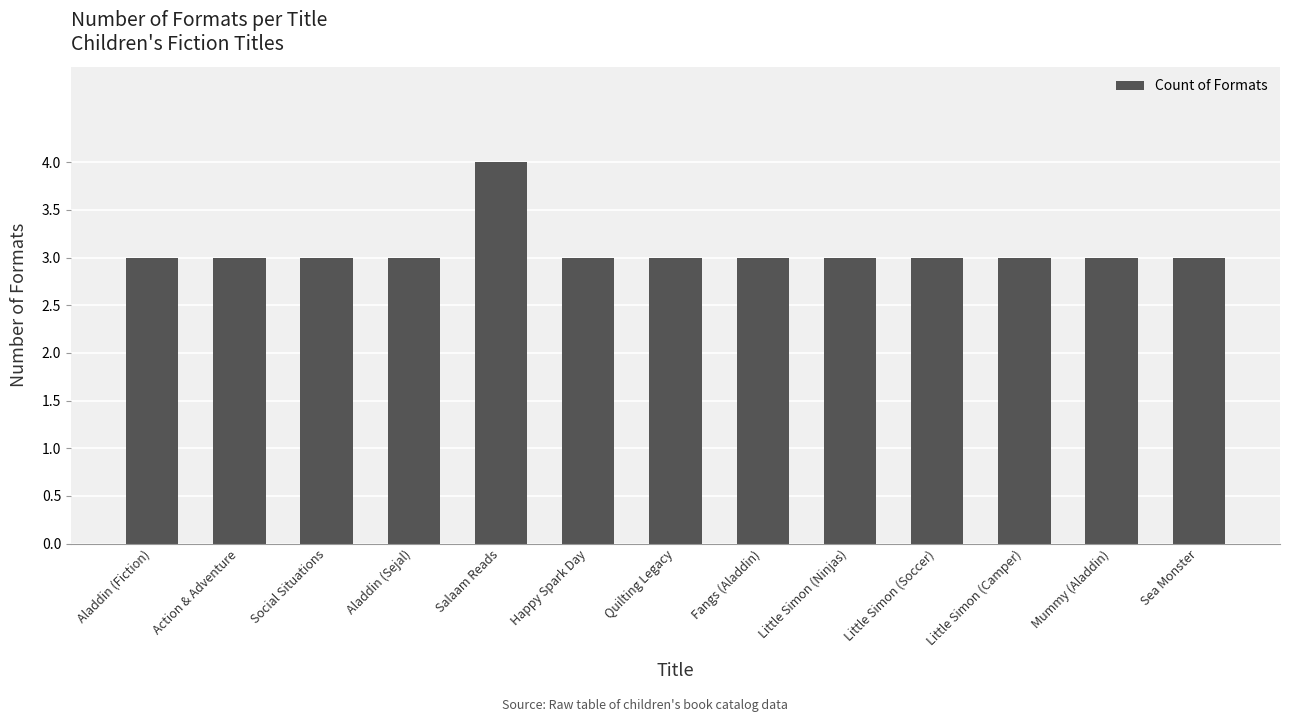

What is the label of the 4th bar from the left?

Aladdin (Sejal)